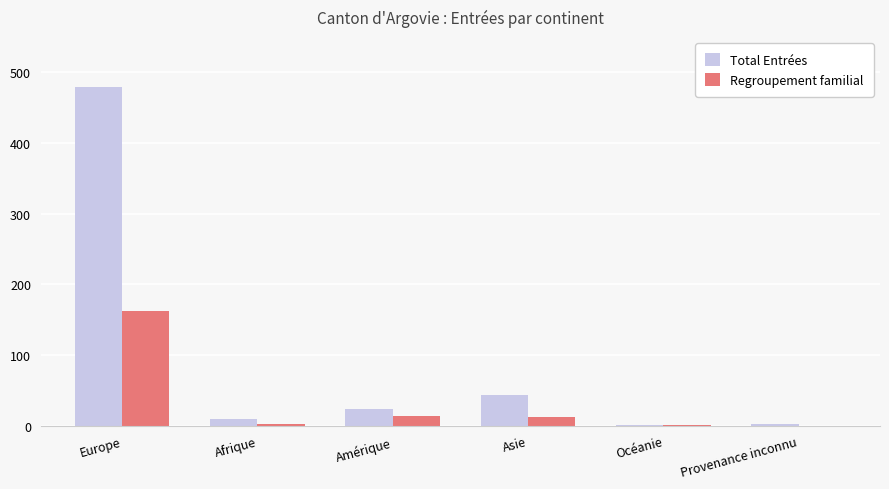

What is the highest value of the Total Entrées series?

479